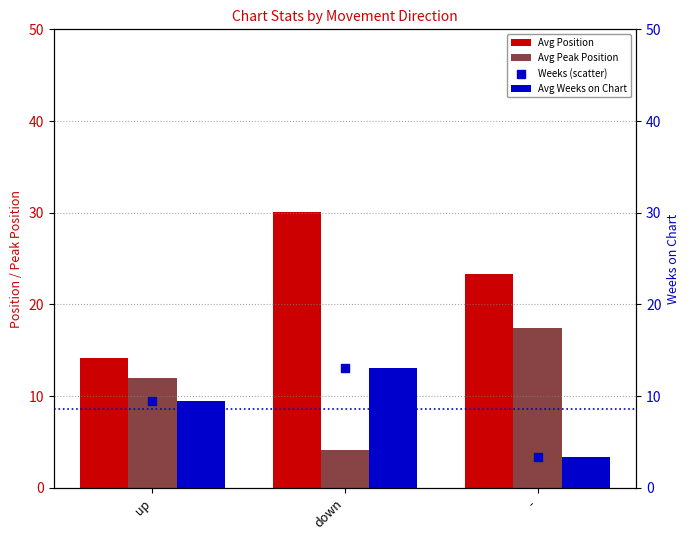

Which series reaches the minimum Y coordinate?

Avg Weeks on Chart